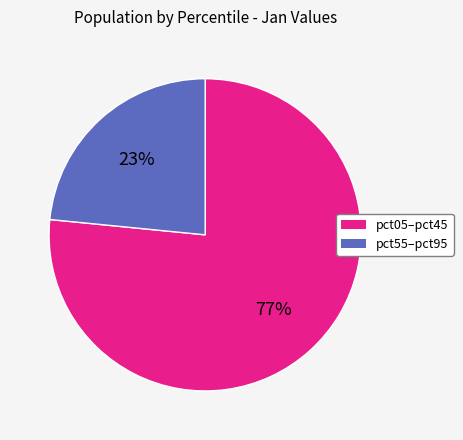

To the nearest percent, what is the average slice percentage?

50%